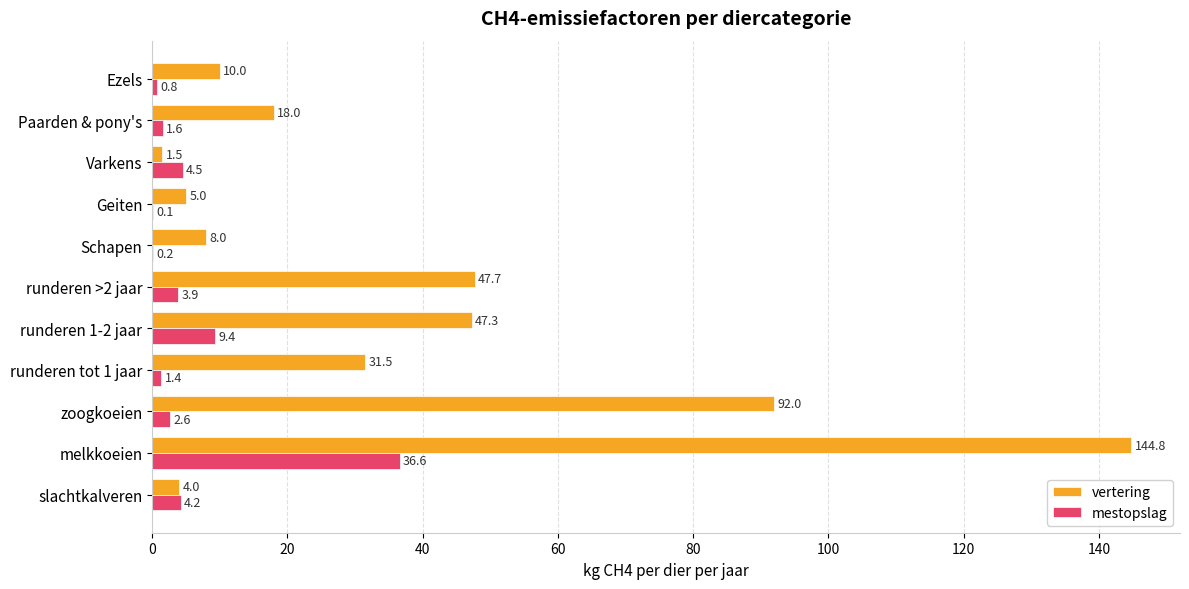

What is the greatest value displayed?

144.8